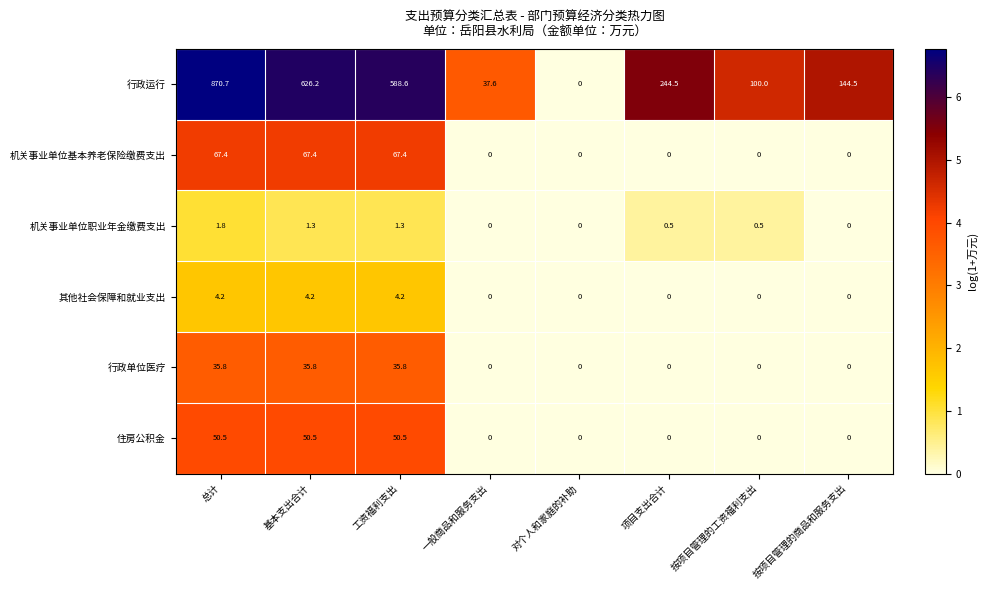

True or false: 机关事业单位职业年金缴费支出 has a value of 0.6 at 对个人和家庭的补助.

False